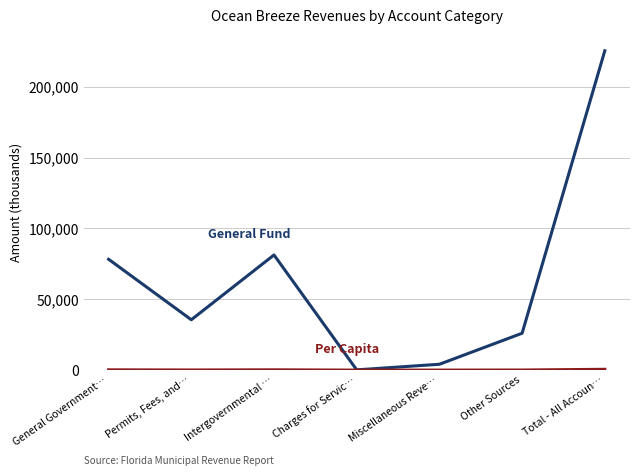

What is the maximum value shown in the chart?

225491.0